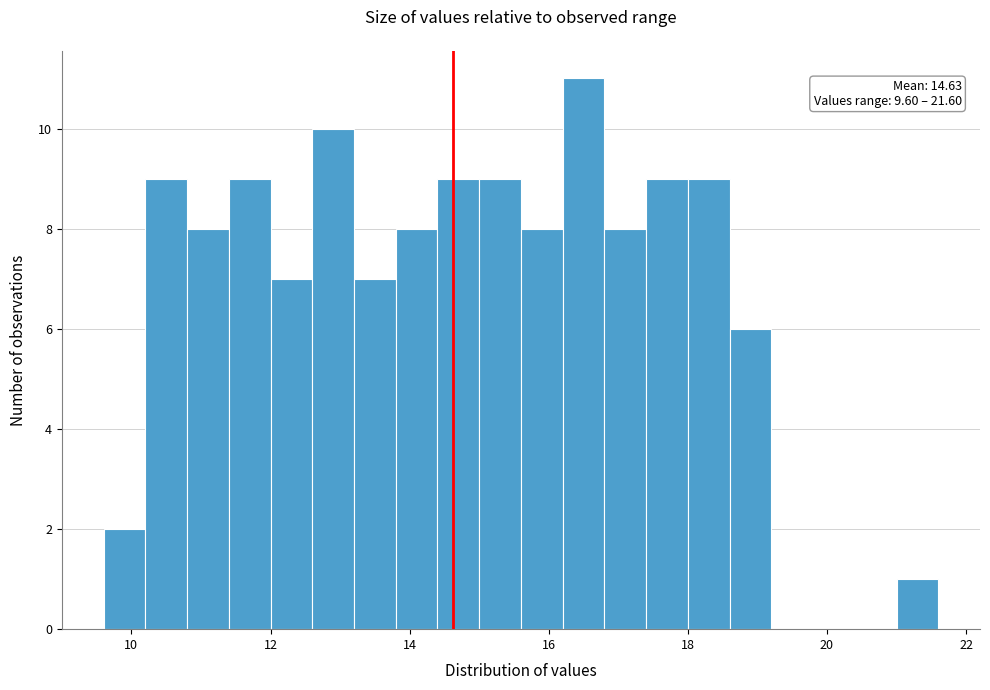

Read against the x-axis, roughly where is the centre of the tallest bar?

16.6